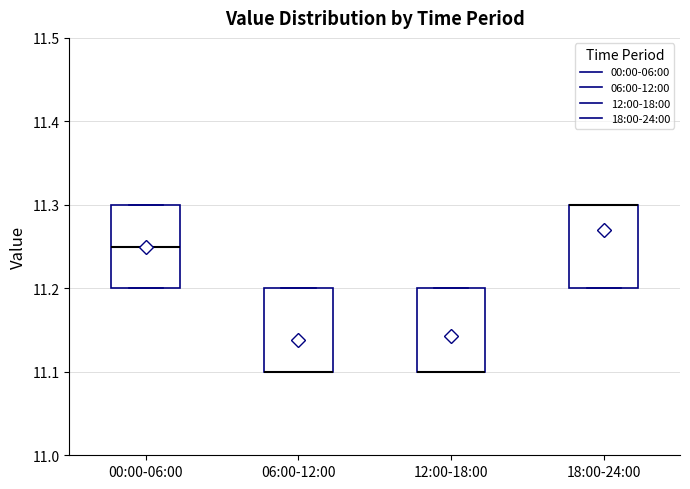

Where is the upper edge of the box for 00:00-06:00 on the y-axis? The values are not printed on the chart, so give them approximately, as read against the axis.

11.30